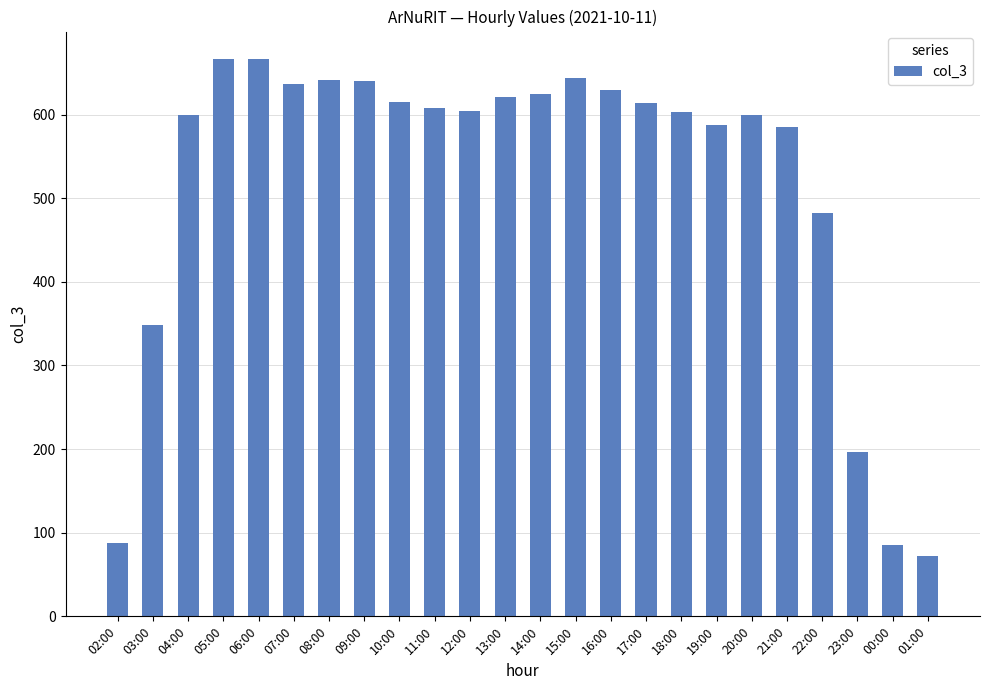

What is the sum of all values?

12455